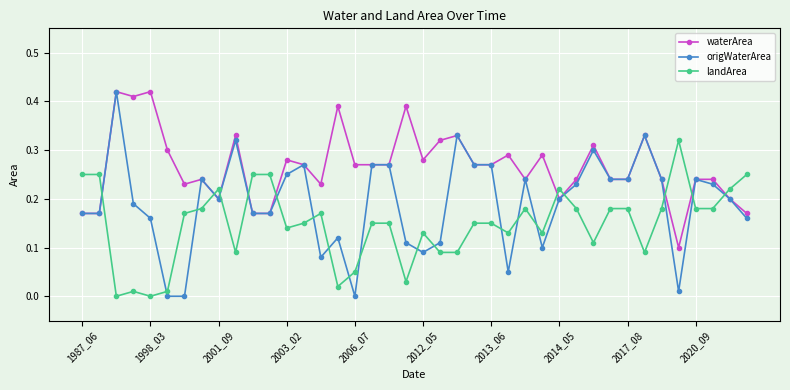

Which series has the widest spread of values?

origWaterArea